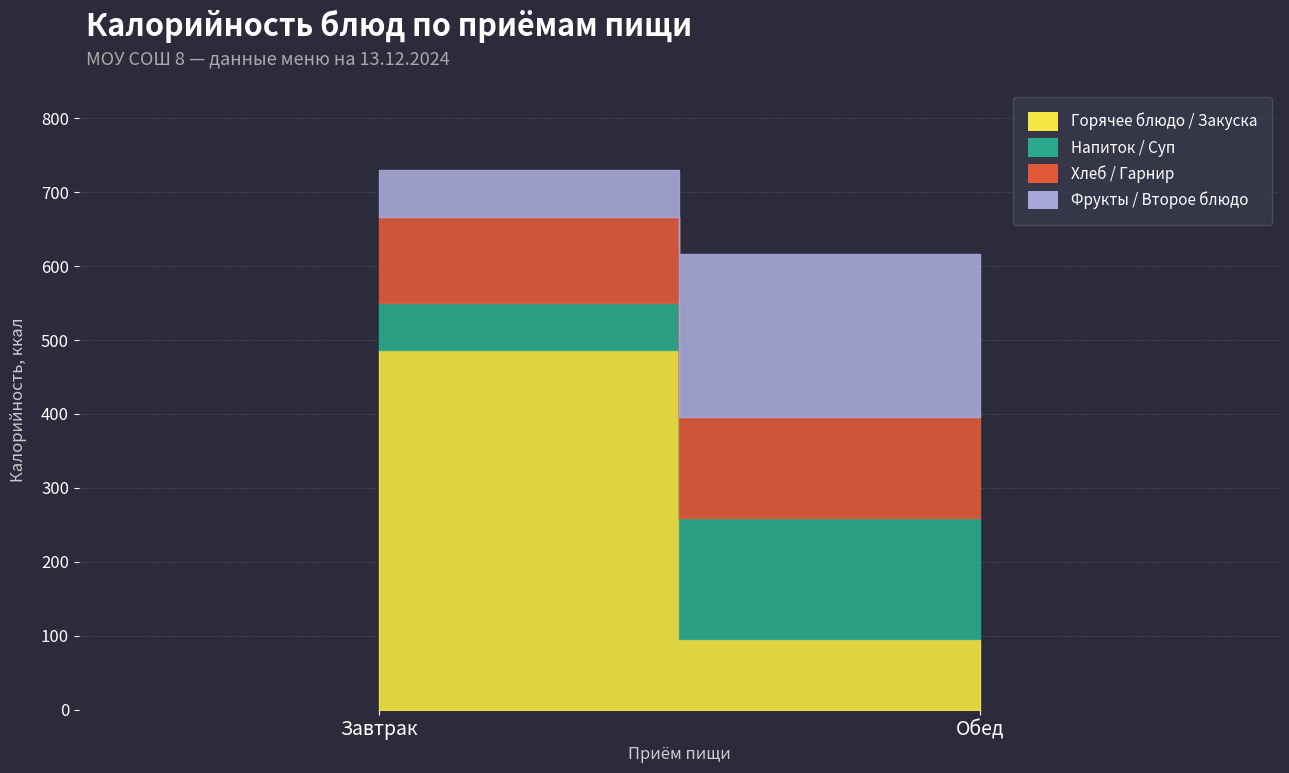

Which category has the highest value in the Хлеб / Гарнир series?

Обед